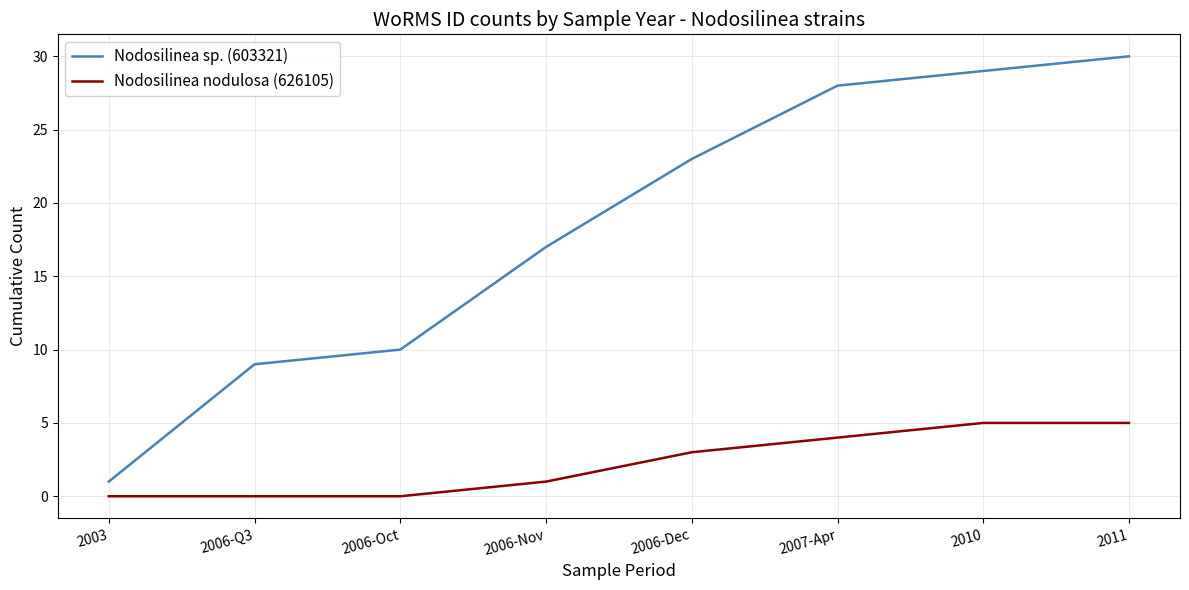

What is the sum of all Nodosilinea sp. (603321) values?

147